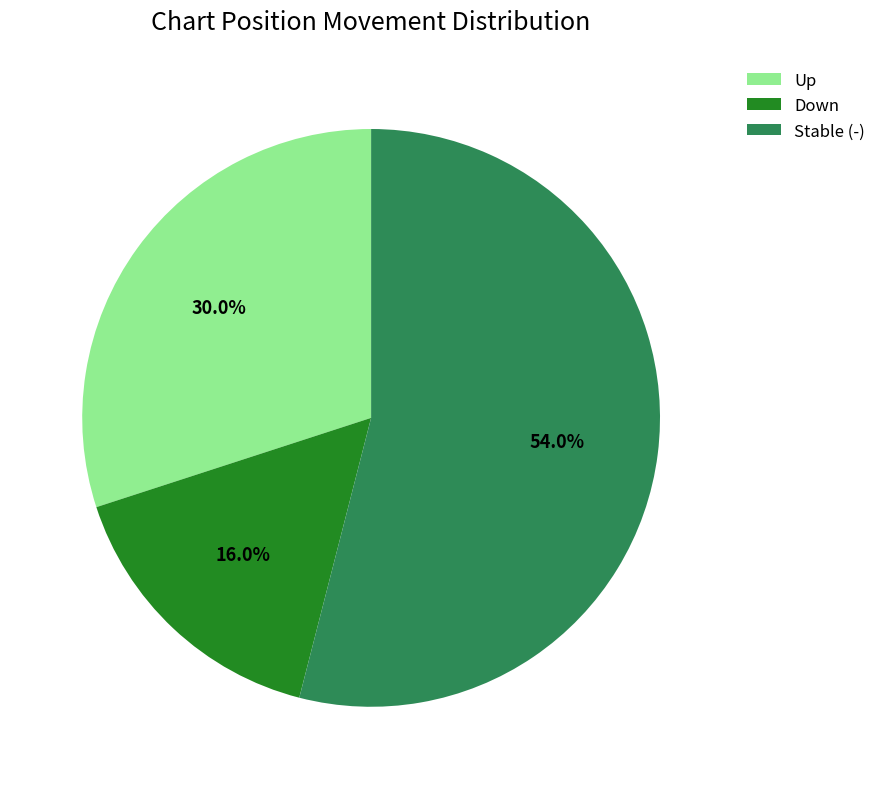

Which slice is the largest?

Stable (-)